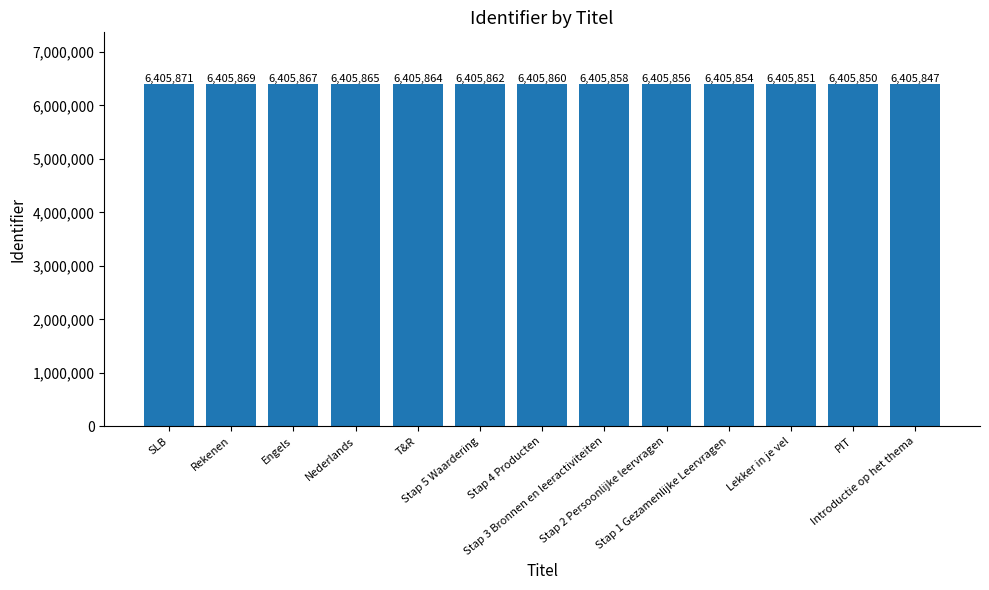

What is the sum of the values at Stap 3 Bronnen en leeractiviteiten and Stap 2 Persoonlijke leervragen?

12811714